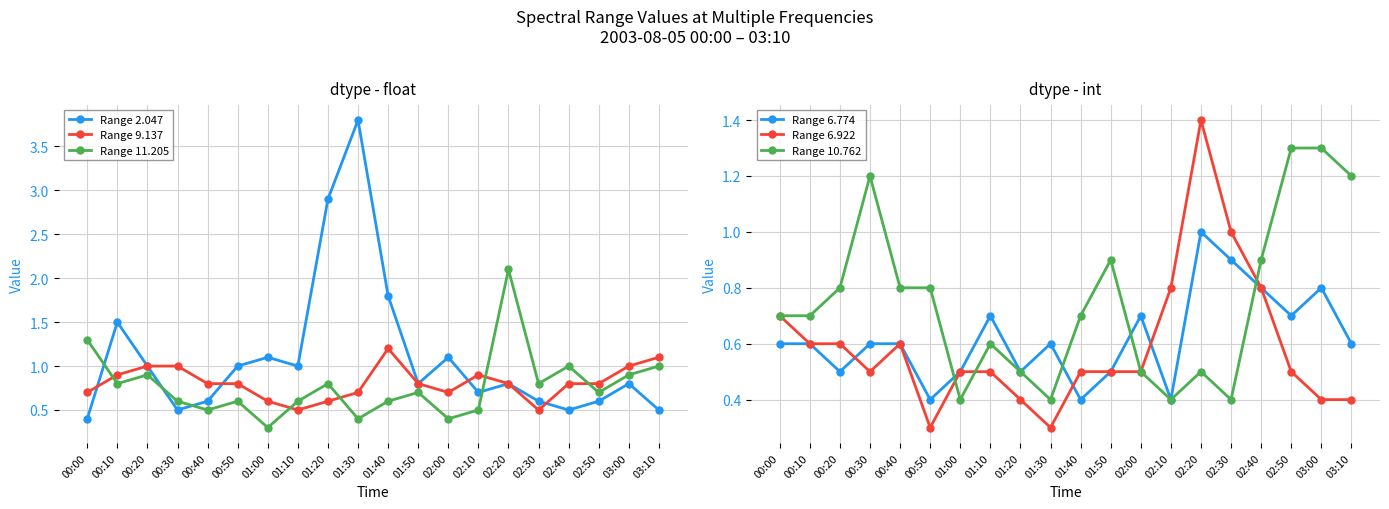

What is the total value across all series at 00:50?

3.9